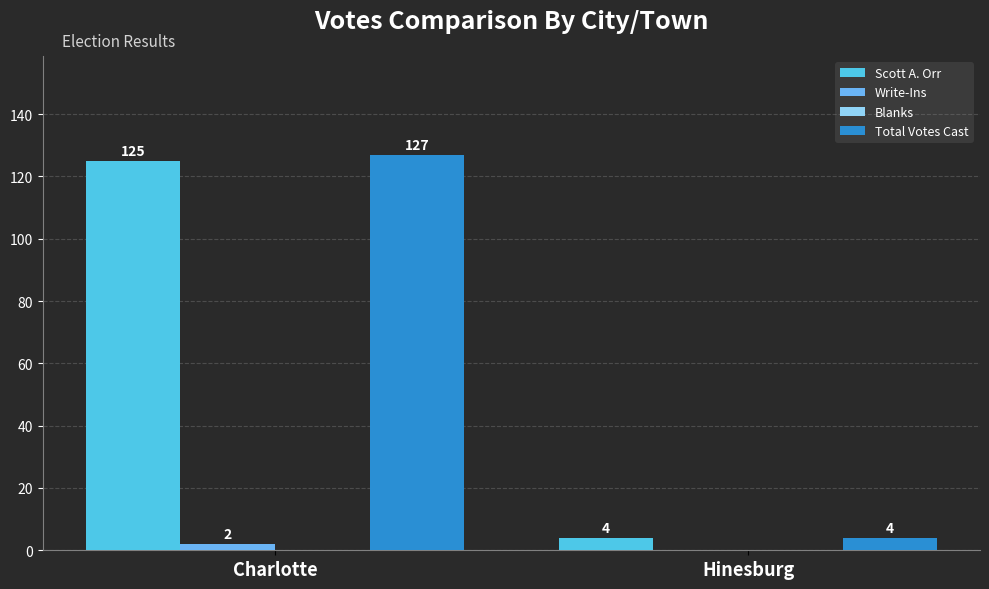

How many groups of bars are there?

2